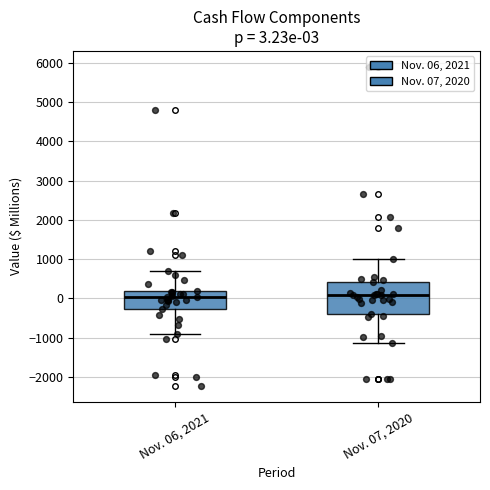

Which box is the tallest, from its lower edge to its upper edge?

Nov. 07, 2020